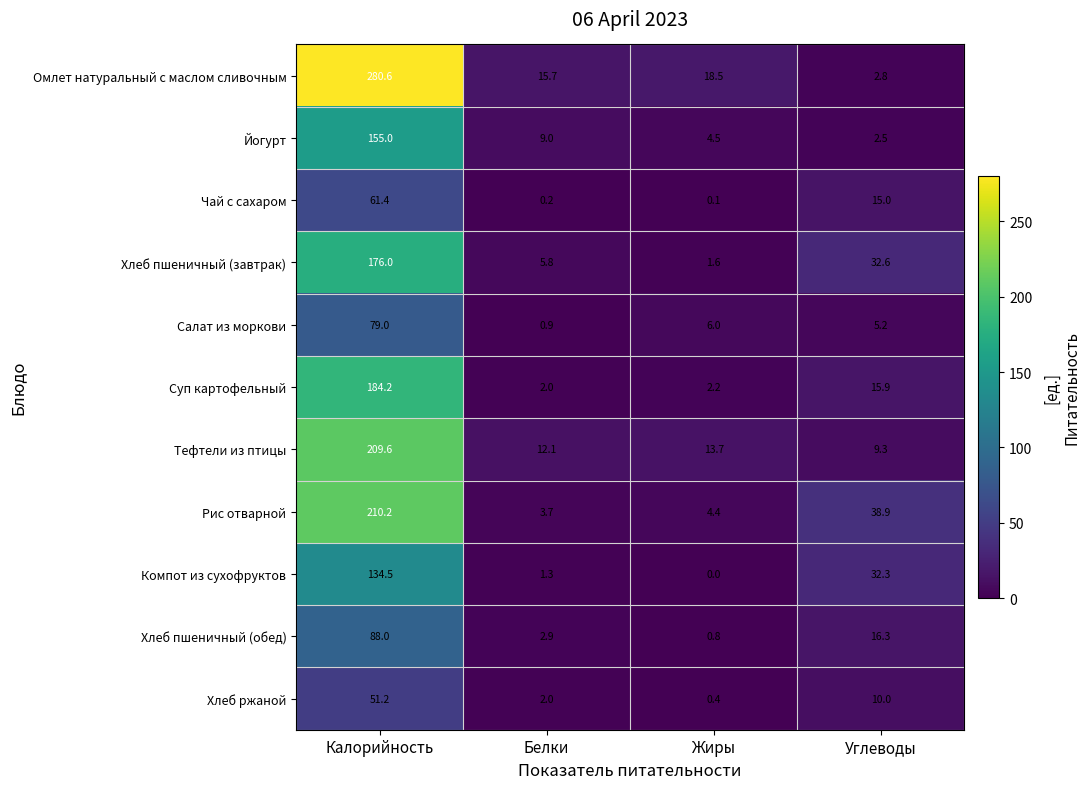

What is the difference between the Хлеб пшеничный (завтрак) values at Белки and Жиры?

4.2